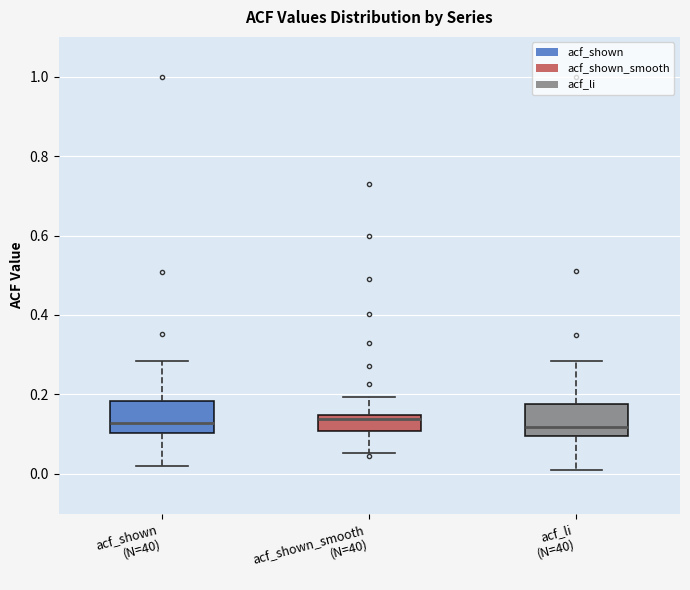

Reading left to right, transcribe this box plot: for each box, give where its median line is, the range the box spans, and where its two whiskers end, as read against the y-axis. The values are not printed on the chart, so give them approximately, as read against the axis.

acf_shown (N=40): median 0.12, box 0.10 to 0.18, whiskers 0.02 to 0.28
acf_shown_smooth (N=40): median 0.14 (just below the box's upper edge), box 0.10 to 0.14, whiskers 0.06 to 0.20
acf_li (N=40): median 0.12, box 0.10 to 0.18, whiskers 0.00 to 0.28